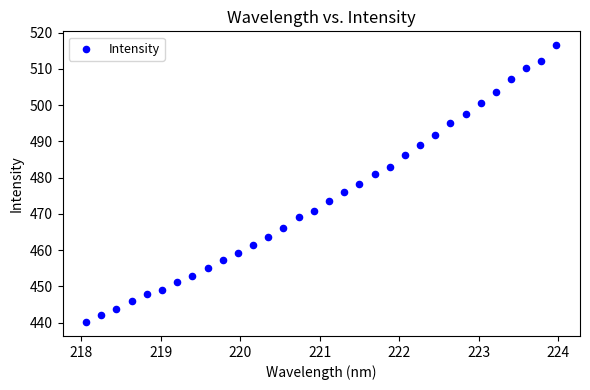

What is the range of X values (max minus min)?

5.9